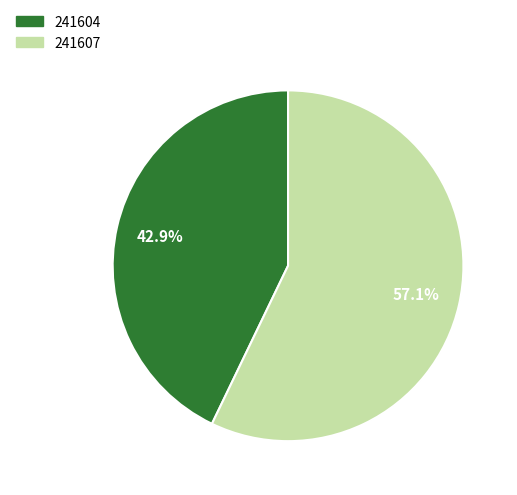

Is it true that 241607 is 57% of the pie?

True